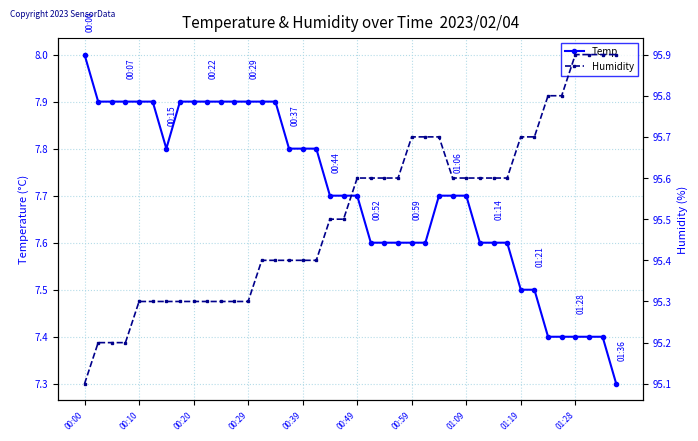

Reading right to left, list all the values displayed in this chart.

Temp: 7.3	7.4	7.4	7.4	7.4	7.4	7.5	7.5	7.6	7.6	7.6	7.7	7.7	7.7	7.6	7.6	7.6	7.6	7.6	7.7	7.7	7.7	7.8	7.8	7.8	7.9	7.9	7.9	7.9	7.9	7.9	7.9	7.9	7.8	7.9	7.9	7.9	7.9	7.9	8.0
Humidity: 95.9	95.9	95.9	95.9	95.8	95.8	95.7	95.7	95.6	95.6	95.6	95.6	95.6	95.7	95.7	95.7	95.6	95.6	95.6	95.6	95.5	95.5	95.4	95.4	95.4	95.4	95.4	95.3	95.3	95.3	95.3	95.3	95.3	95.3	95.3	95.3	95.2	95.2	95.2	95.1